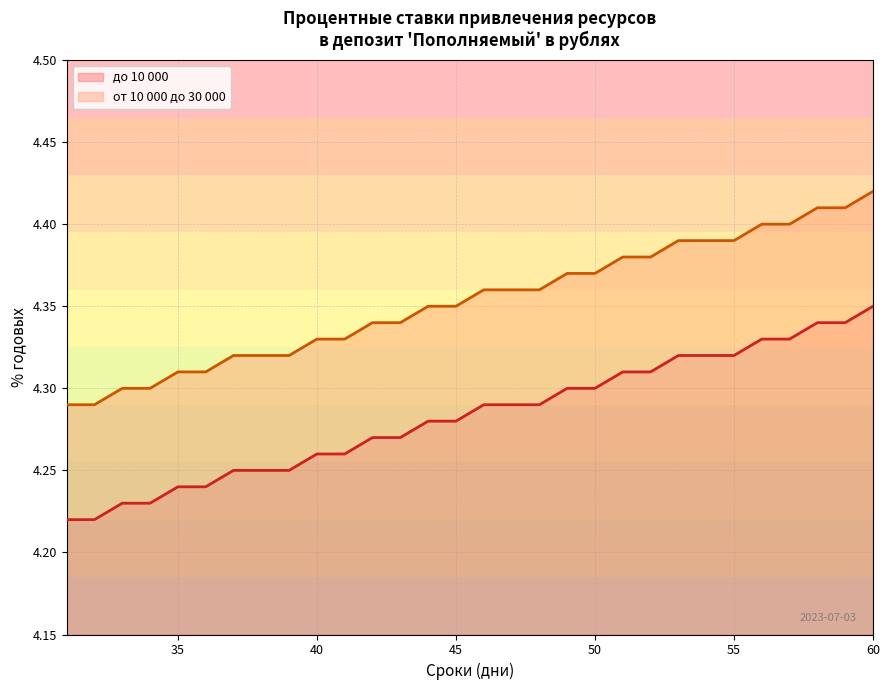

At how many categories does at least one series exceed 4?

30